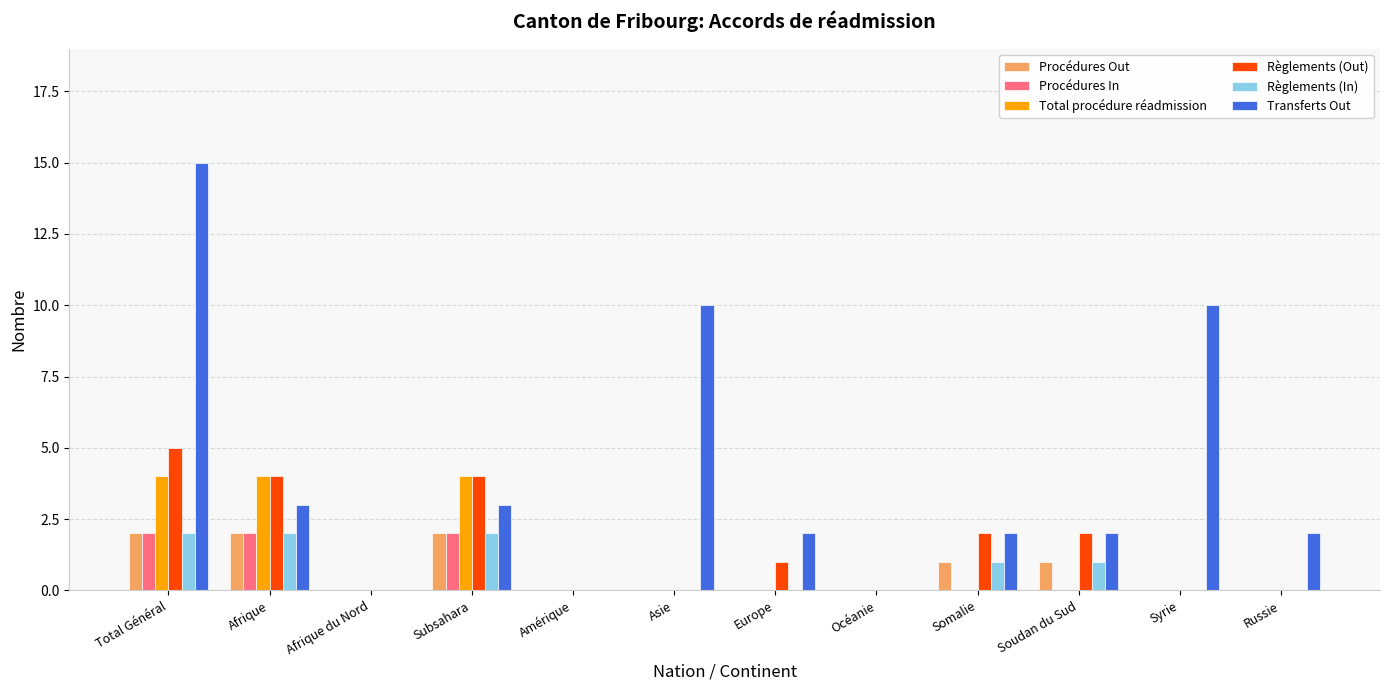

Between Total Général and Somalie, which series saw the biggest shift?

Transferts Out